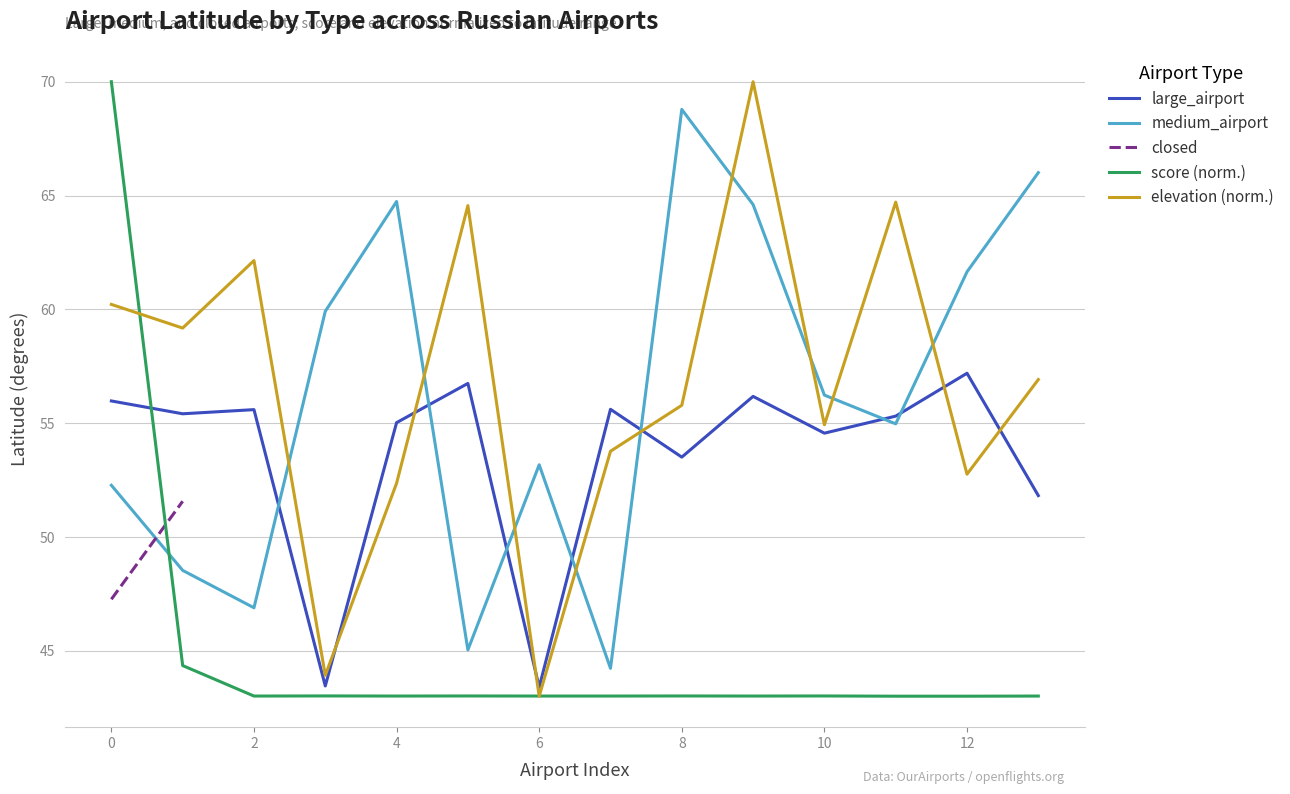

What is the maximum value for score (norm.)?

70.0